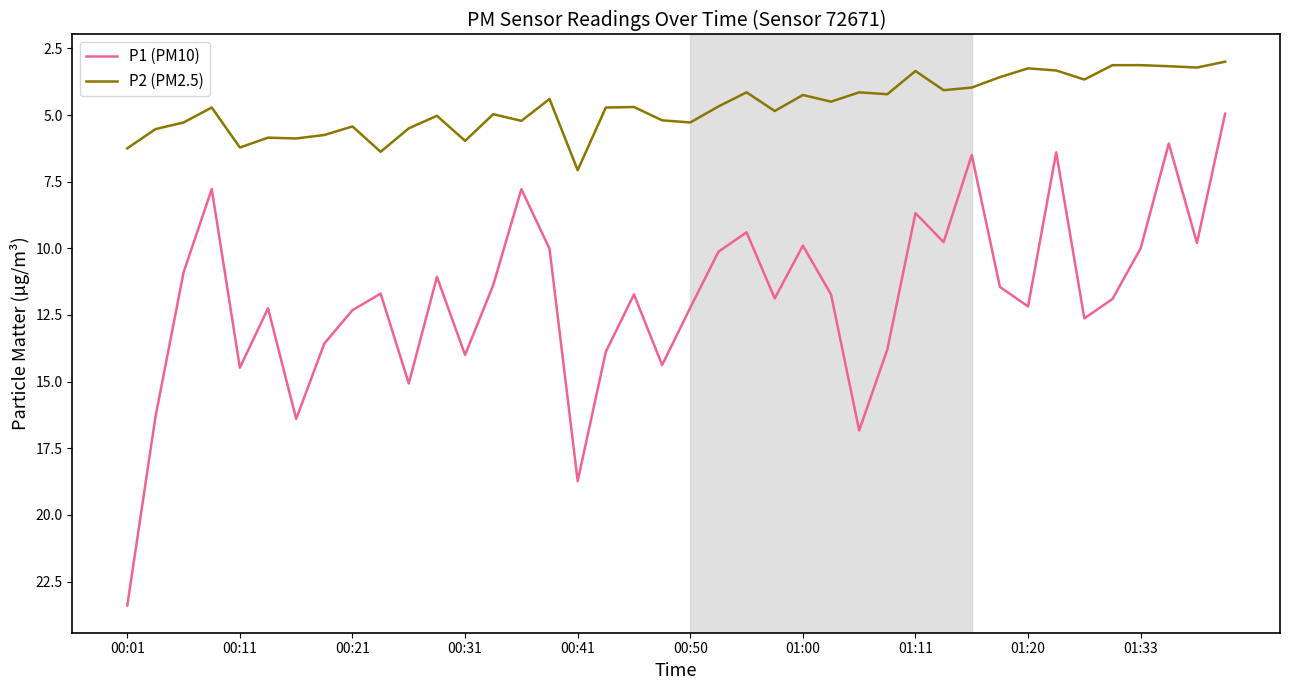

How many interior local peaks does the P1 (PM10) series have?

12